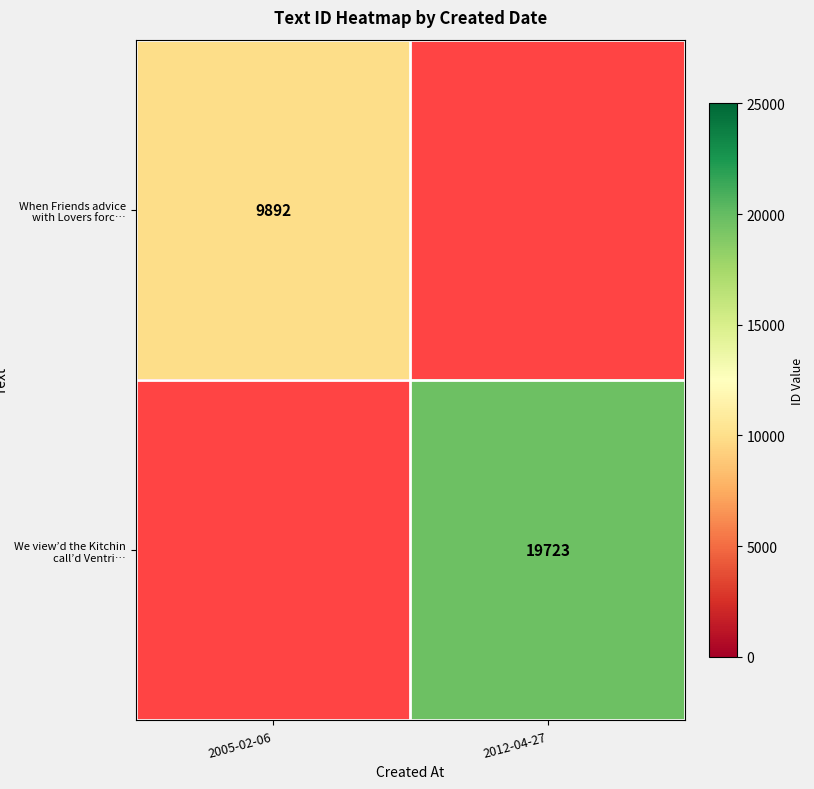

Is it true that When Friends advice with Lovers forc… equals 9892 at 2005-02-06?

True